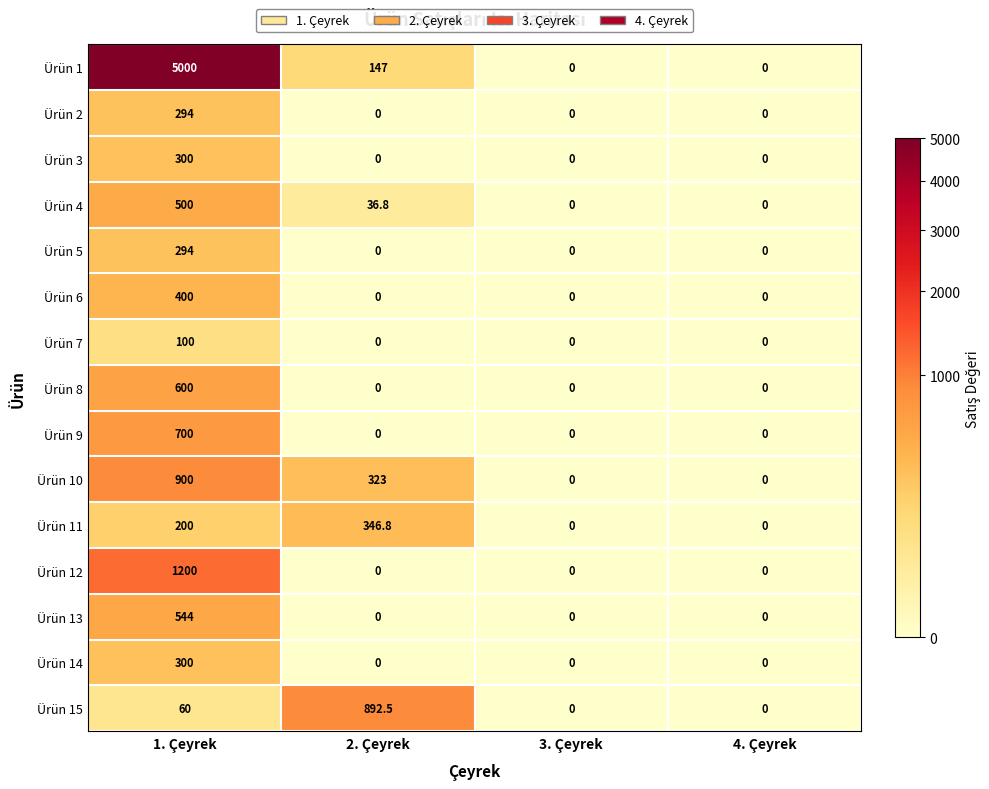

Read the Ürün 8 value at 1. Çeyrek.

600.0